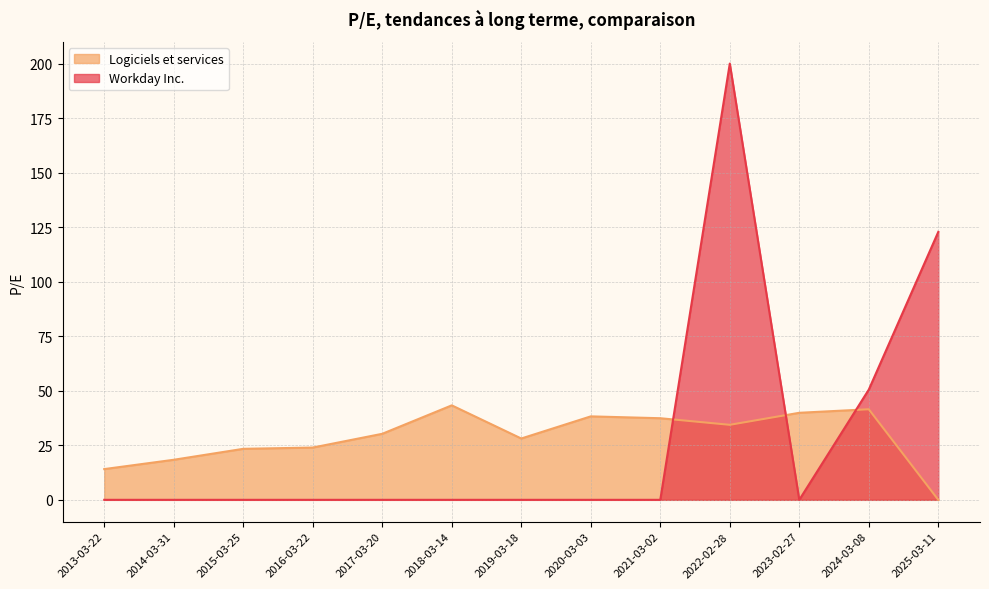

Which label corresponds to the smallest value in the chart?

2025-03-11